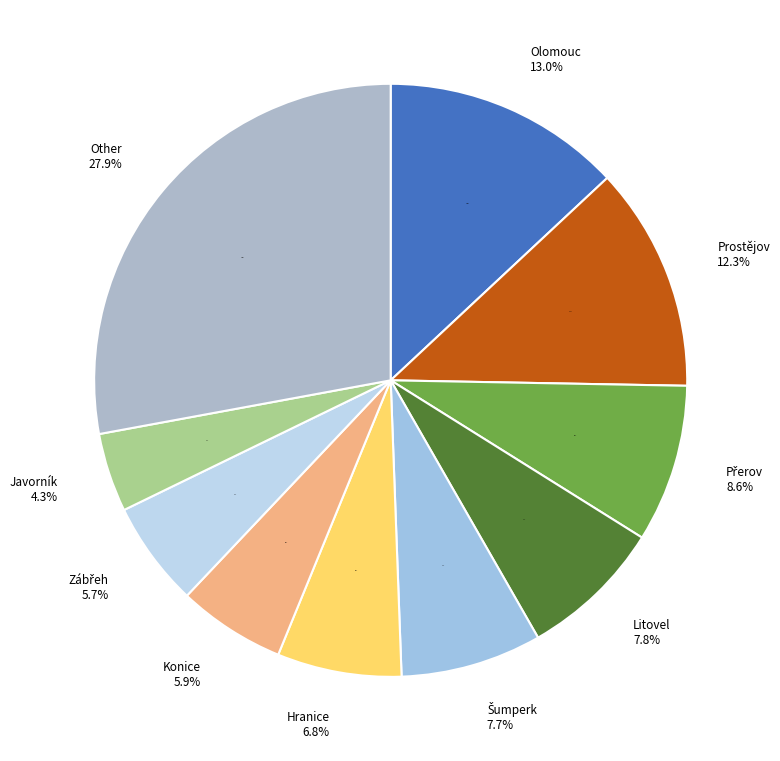

Between Javorník and Zábřeh, which is larger?

Zábřeh